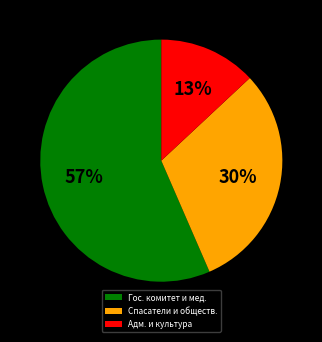

What is the smallest slice in the pie chart?

Адм. и культура